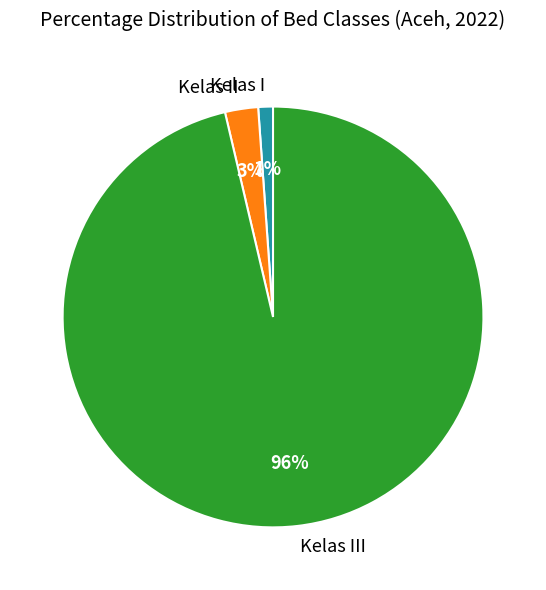

To the nearest percent, what percentage of the pie is Kelas I?

1%